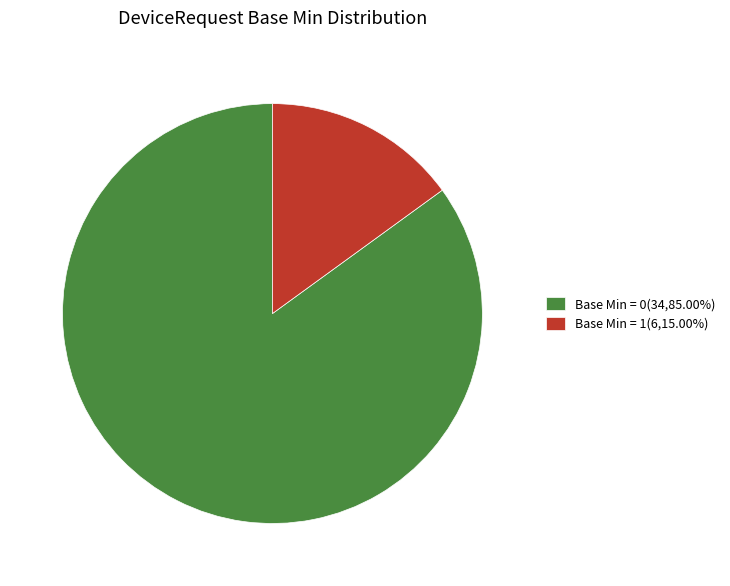

Is there any slice that represents more than half of the pie?

Yes